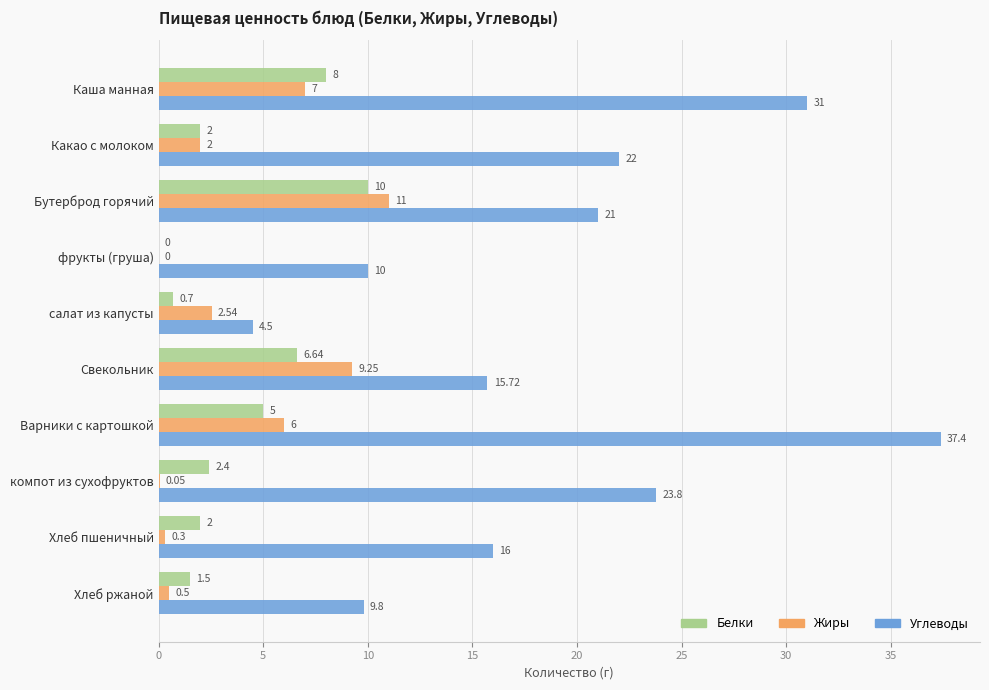

Which label corresponds to the largest value in the chart?

Варники с картошкой